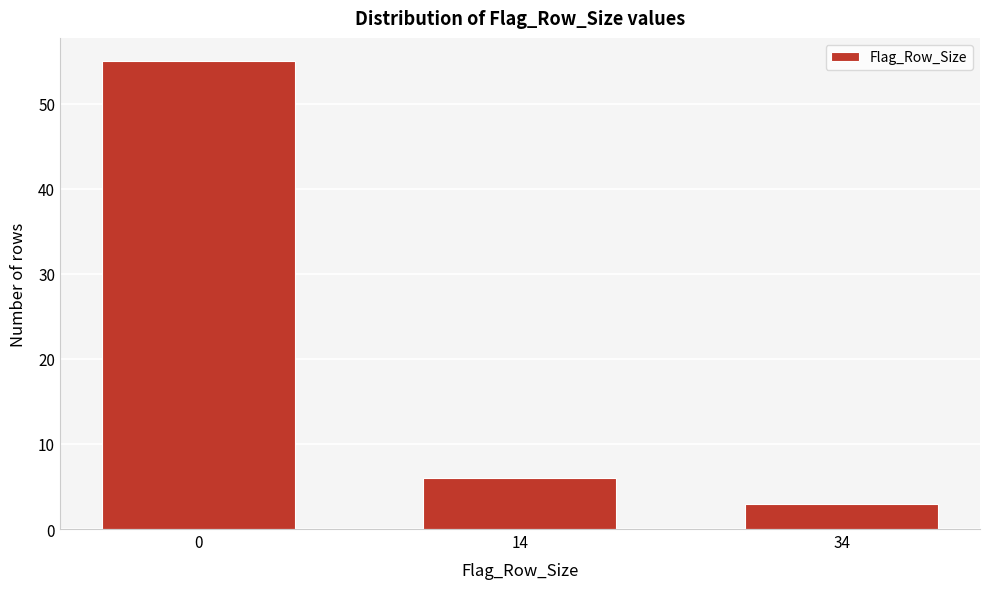

Reading left to right, transcribe all the data shown in this chart.

55	6	3